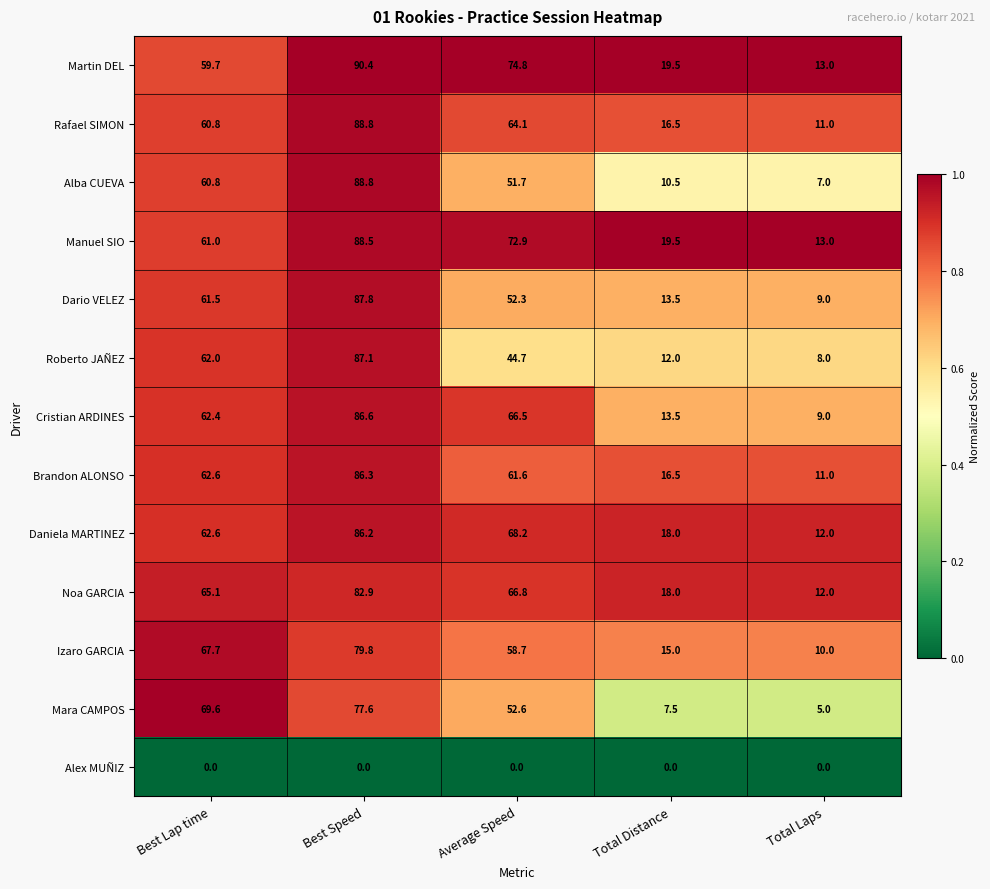

Rank the series at Average Speed from lowest to highest value.

Alex MUÑIZ, Roberto JAÑEZ, Alba CUEVA, Dario VELEZ, Mara CAMPOS, Izaro GARCIA, Brandon ALONSO, Rafael SIMON, Cristian ARDINES, Noa GARCIA, Daniela MARTINEZ, Manuel SIO, Martin DEL